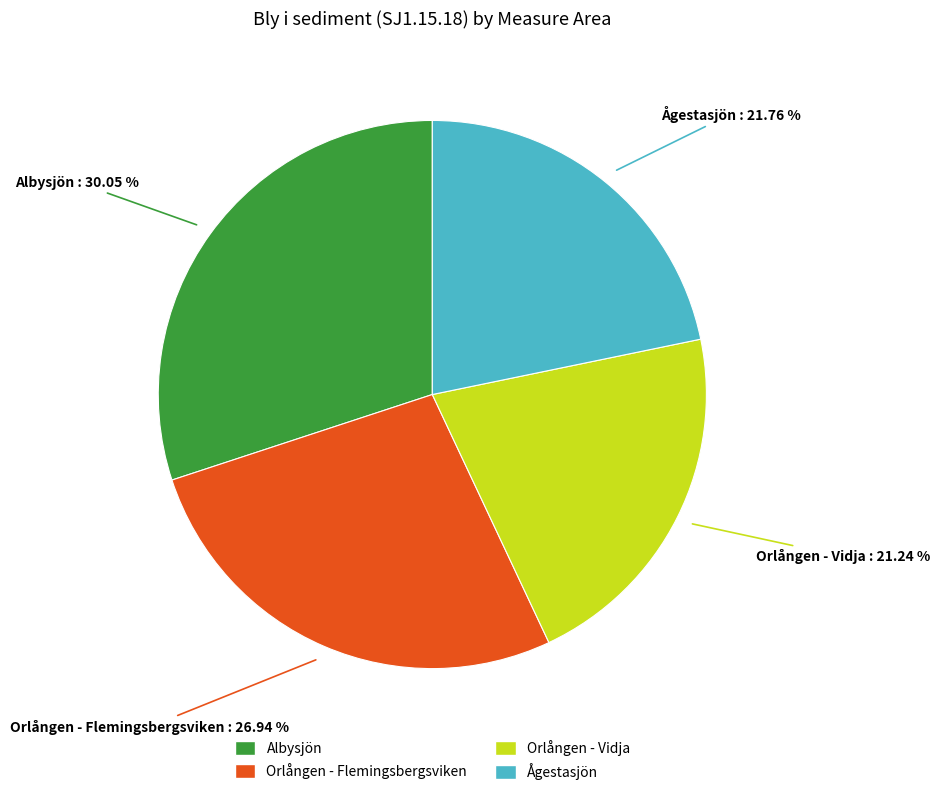

The Orlången - Flemingsbergsviken slice represents 27% of the pie. True or false?

True